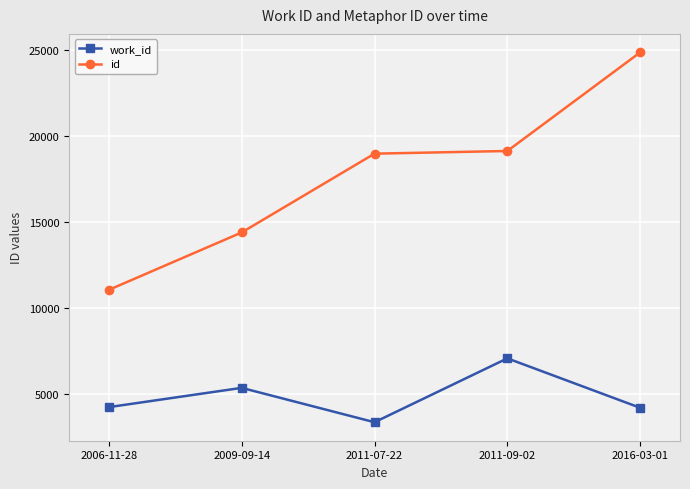

How many distinct data groups are displayed?

2